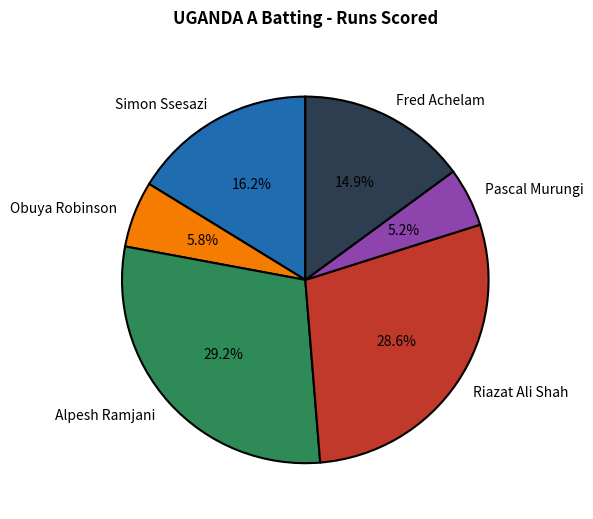

How many slices are in this pie chart?

6